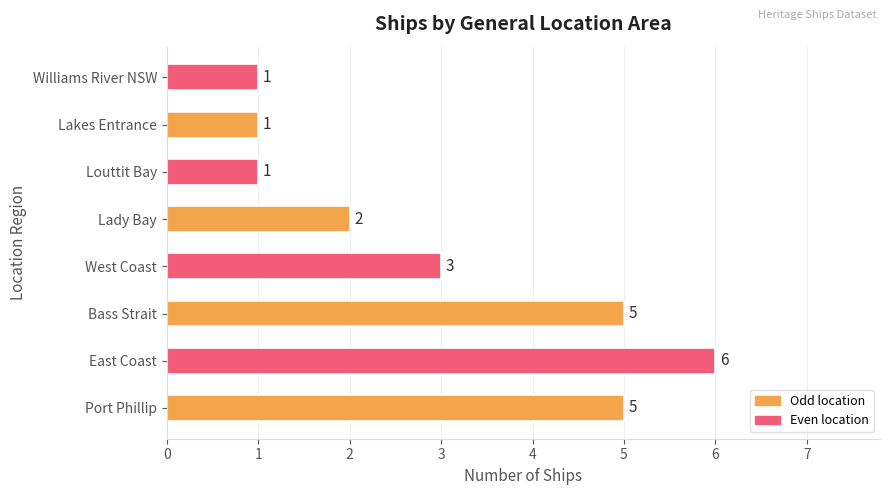

How many data points does each series have?

8